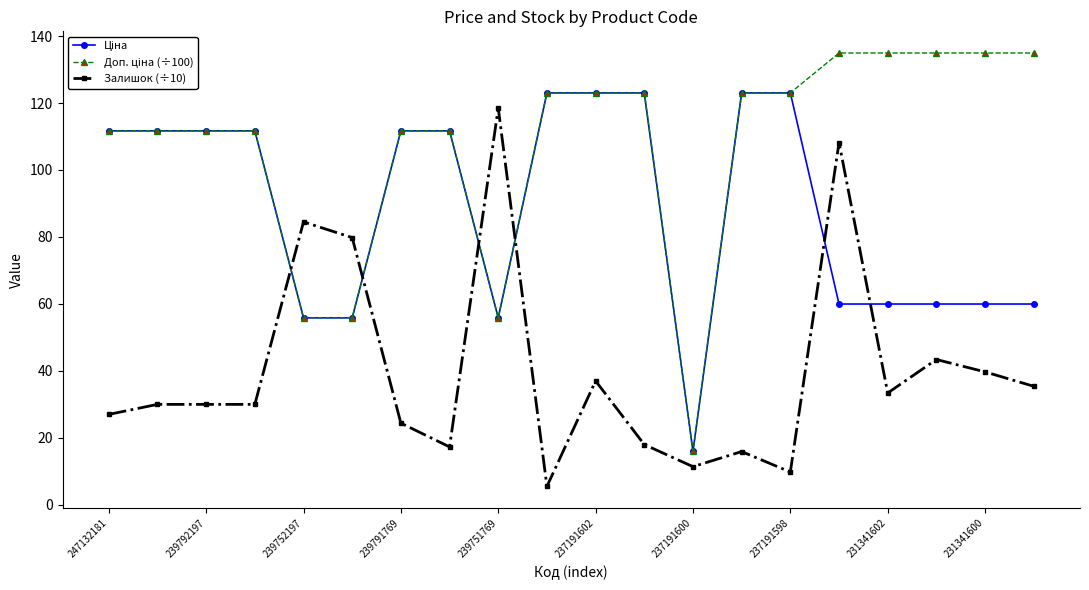

What is the value of the Залишок (÷10) point at the 16th from the left?

108.2